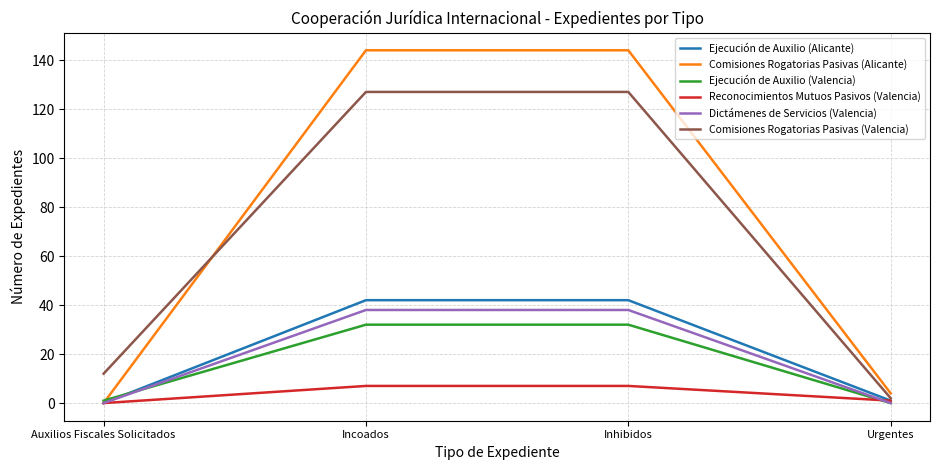

What is the highest value of the Reconocimientos Mutuos Pasivos (Valencia) series?

7